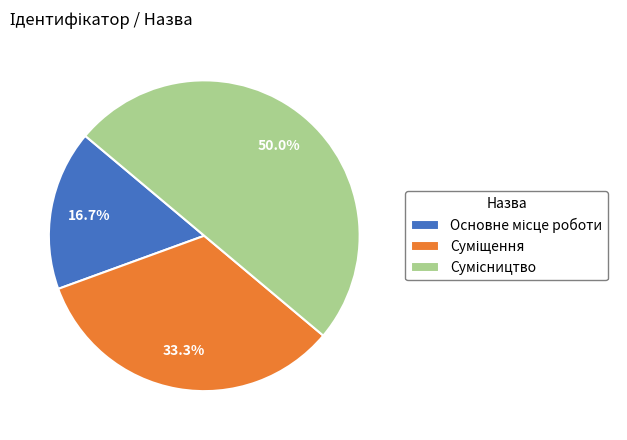

How many slices are in this pie chart?

3